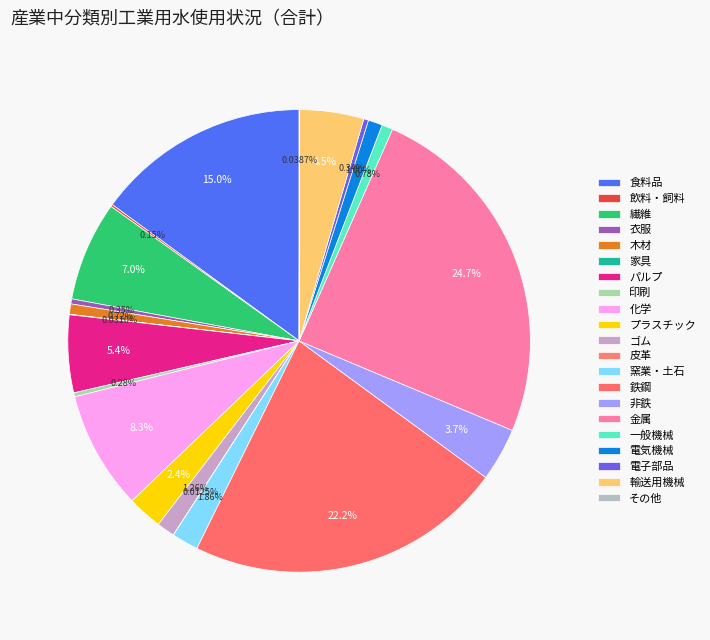

What is the largest slice in the pie chart?

金属